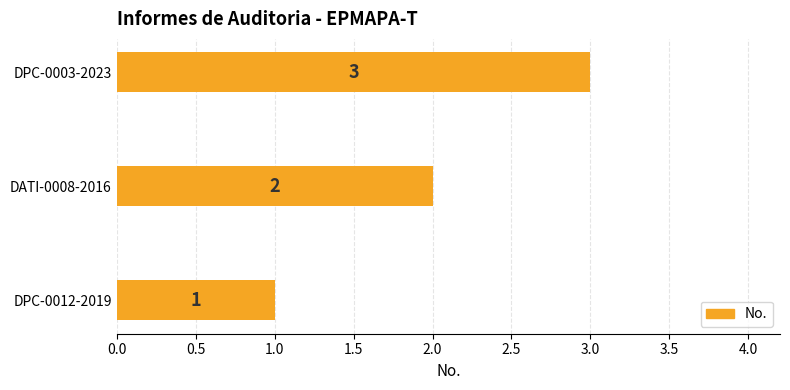

At which label is the value closest to 2?

DATI-0008-2016